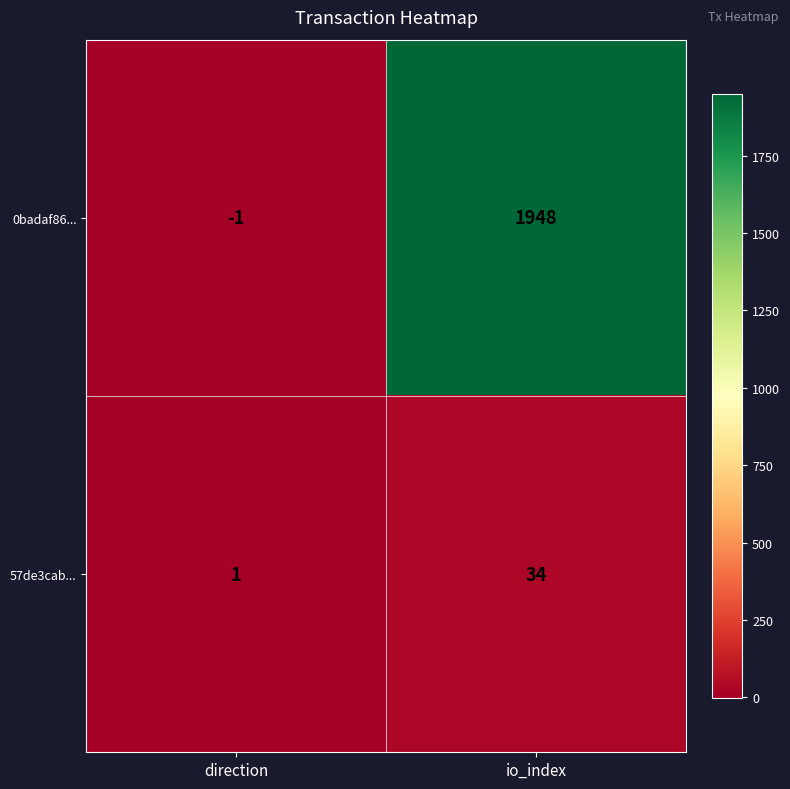

Count the number of categories in the chart.

2